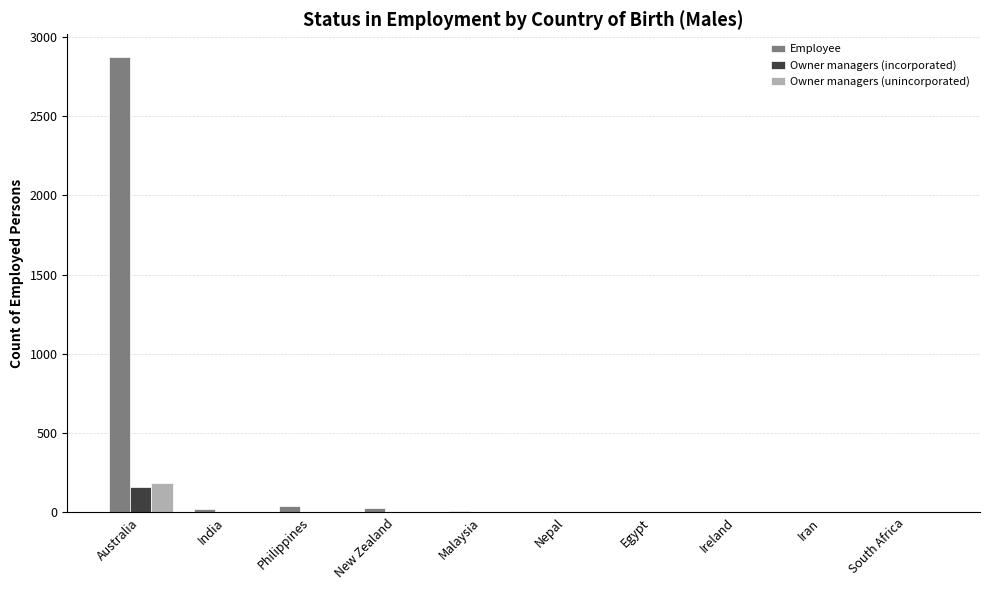

At which label does Employee reach its peak?

Australia